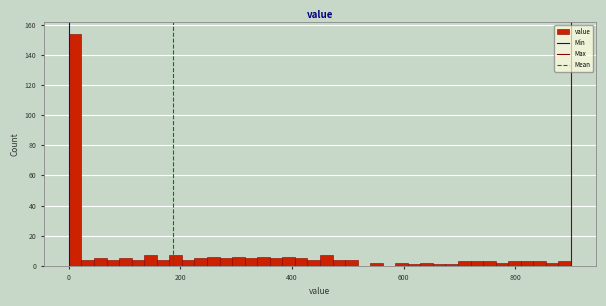

Read against the x-axis, roughly where is the centre of the tallest bar?

20